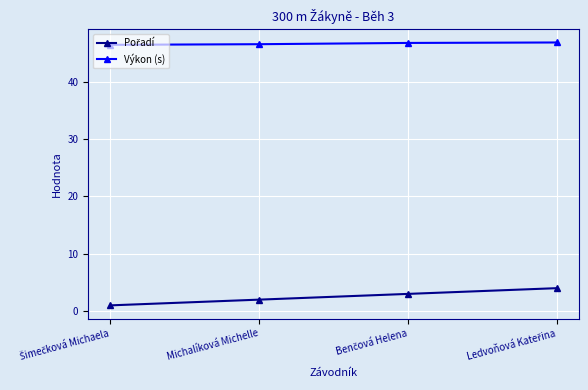

What is the value of the Výkon (s) point at the 1st from the left?

46.5